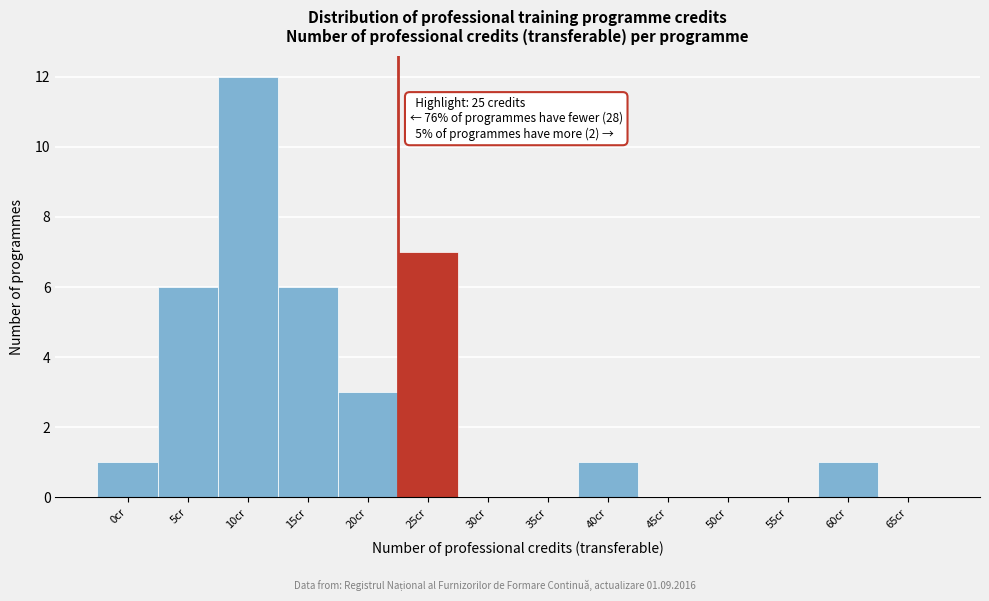

Reading left to right, transcribe all the data shown in this chart.

0cr=1	5cr=6	10cr=12	15cr=6	20cr=3	25cr=7	30cr=0	35cr=0	40cr=1	45cr=0	50cr=0	55cr=0	60cr=1	65cr=0